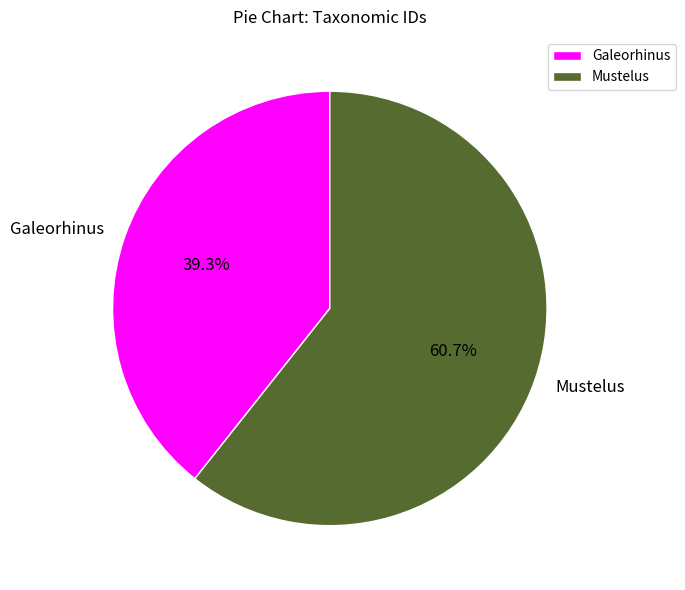

Combined, do Mustelus and Galeorhinus account for over 50%?

Yes